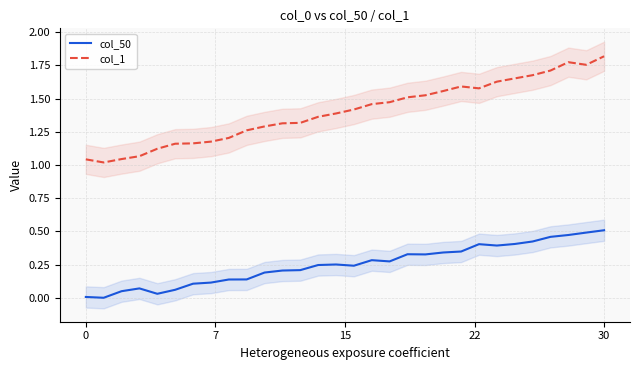

True or false: col_50 and col_1 cross at least once.

False